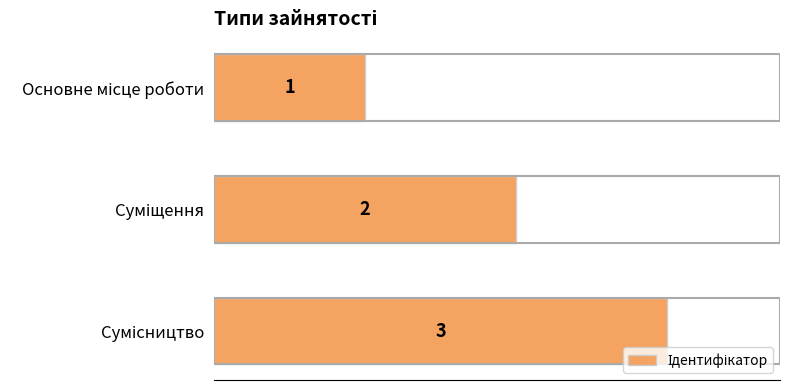

What is the greatest value displayed?

3